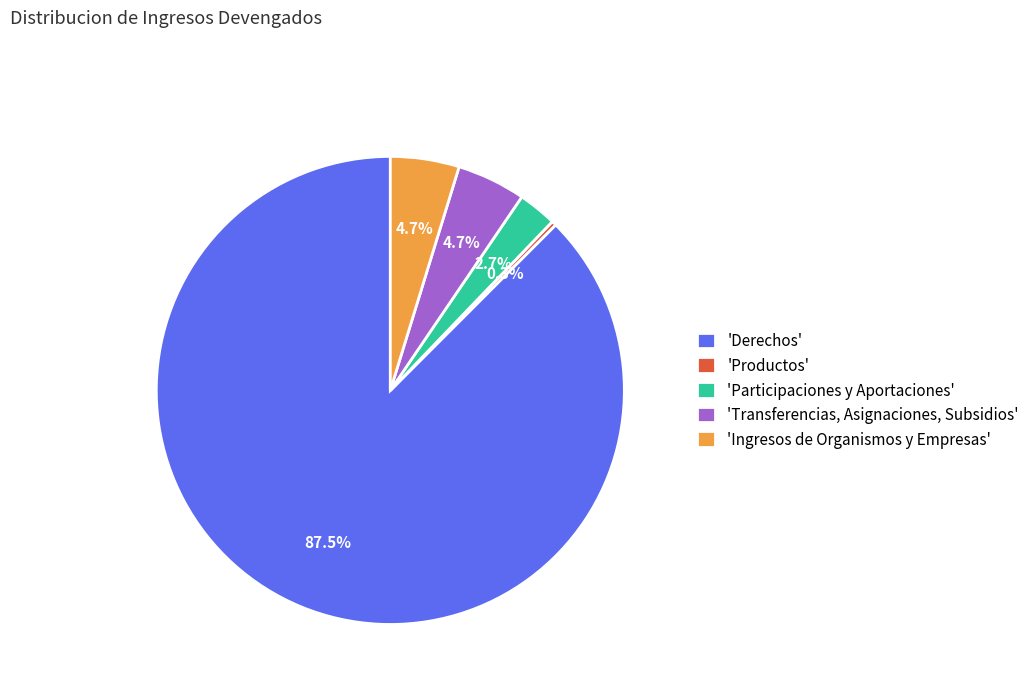

To the nearest percent, what is the average slice percentage?

20%